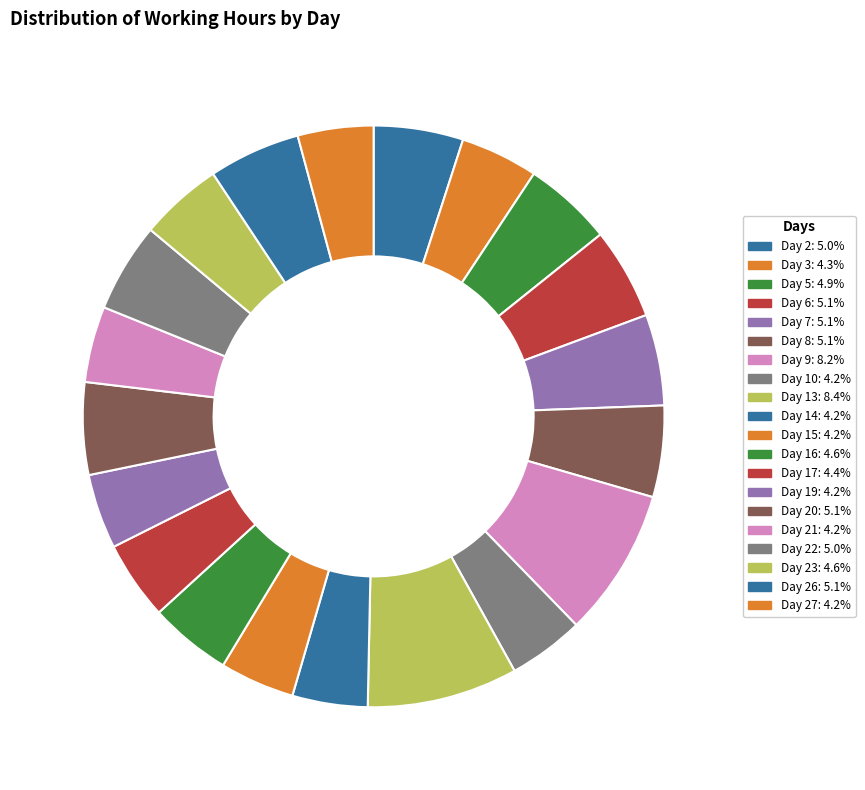

To the nearest percent, what is the average slice percentage?

5%